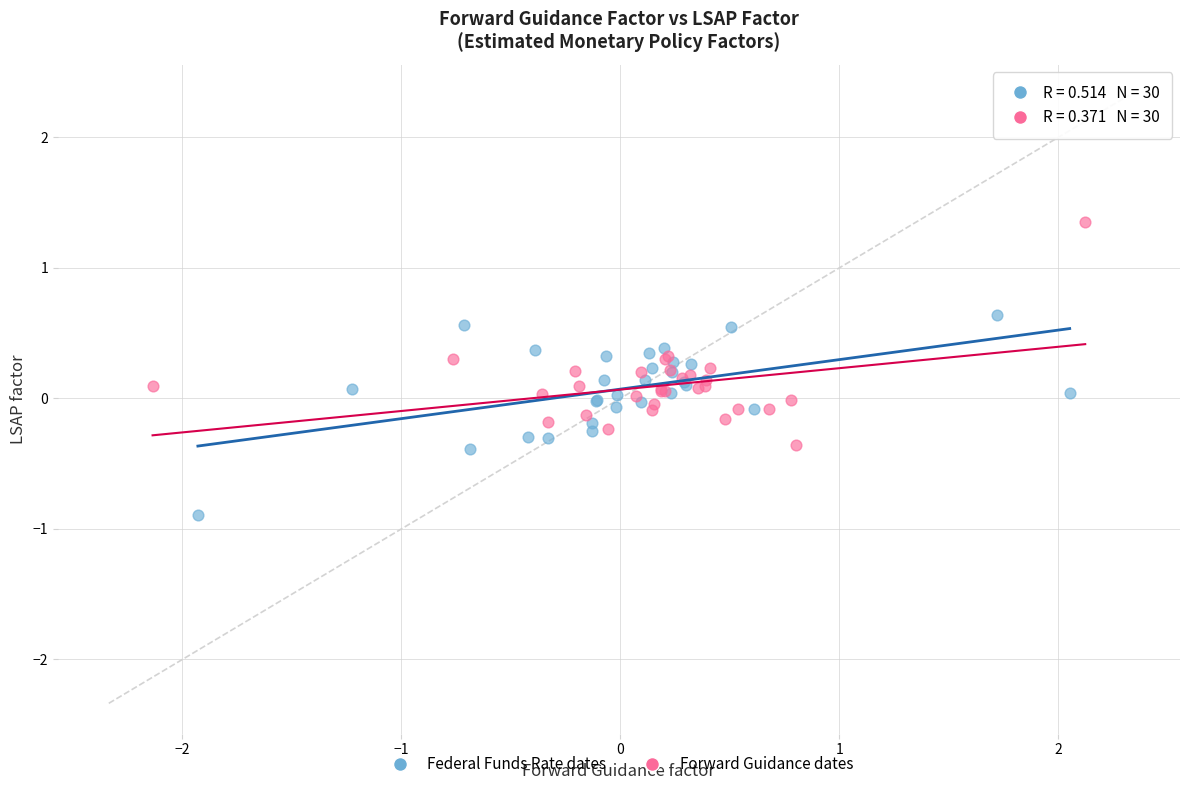

Which series contains the lowest Y value?

Federal Funds Rate dates